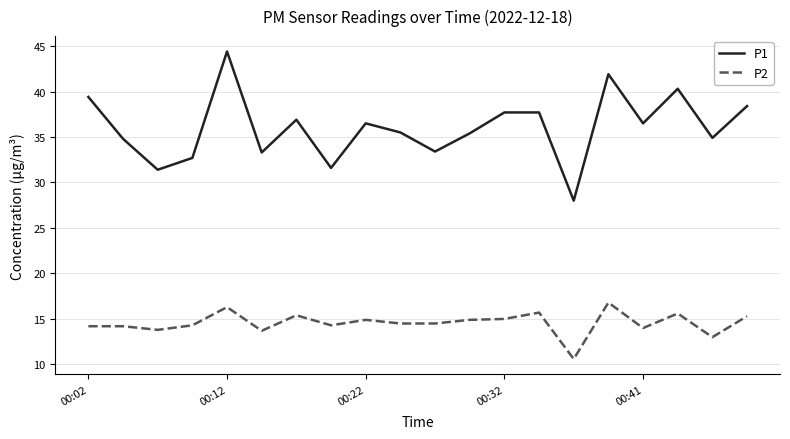

List the series in order of their peak value, lowest first.

P2, P1